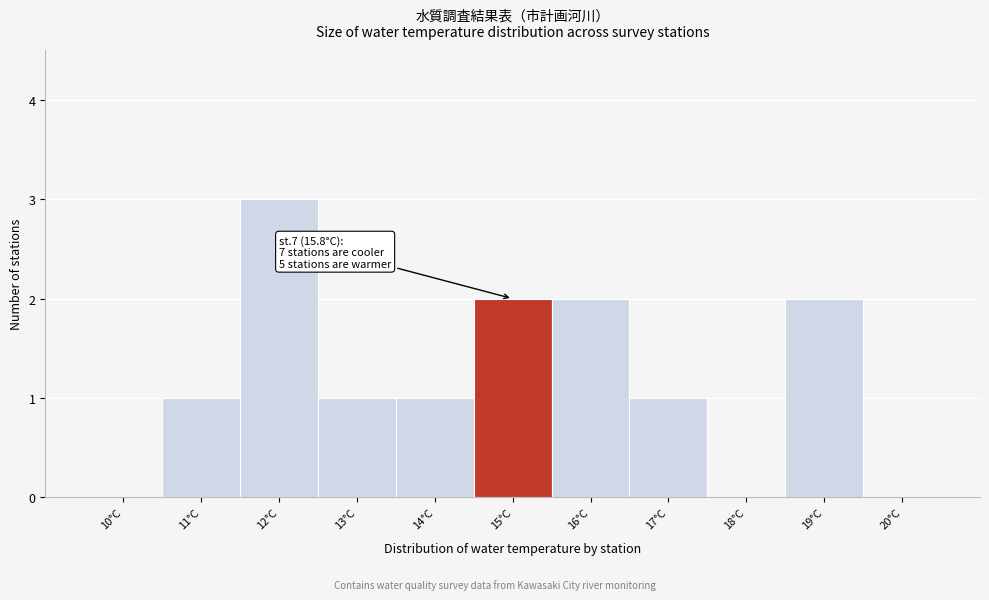

Reading left to right, what are all the values shown in this chart?

10°C=0	11°C=1	12°C=3	13°C=1	14°C=1	15°C=2	16°C=2	17°C=1	18°C=0	19°C=2	20°C=0